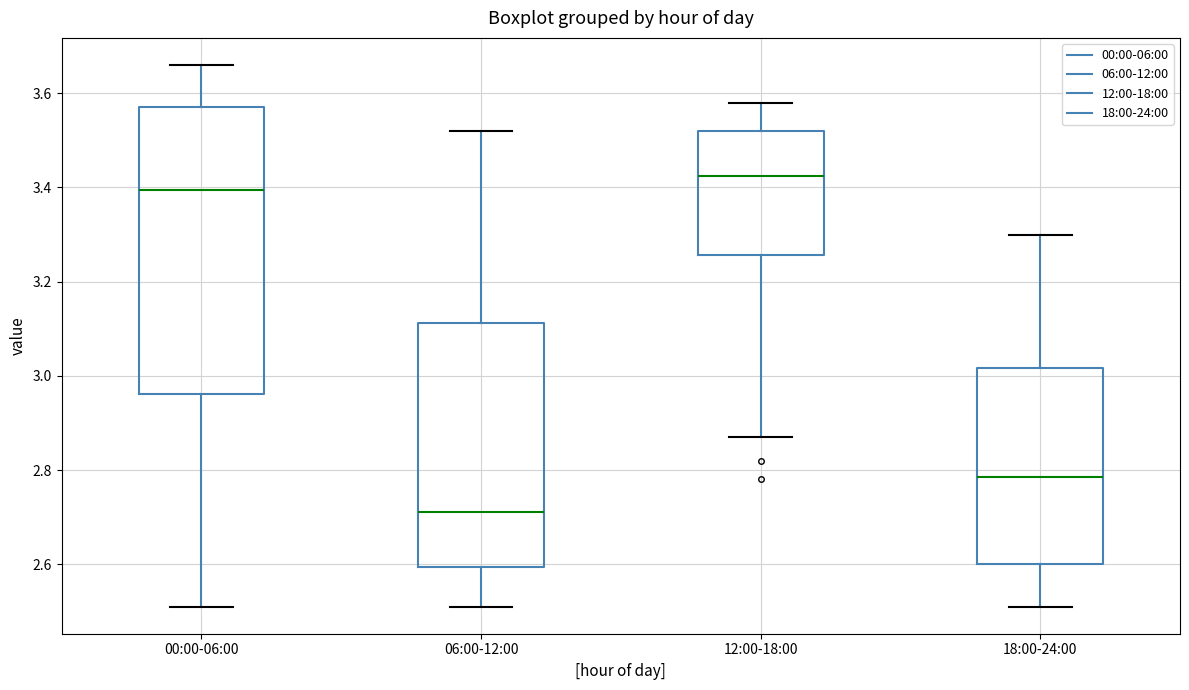

Which box has the highest median line?

12:00-18:00